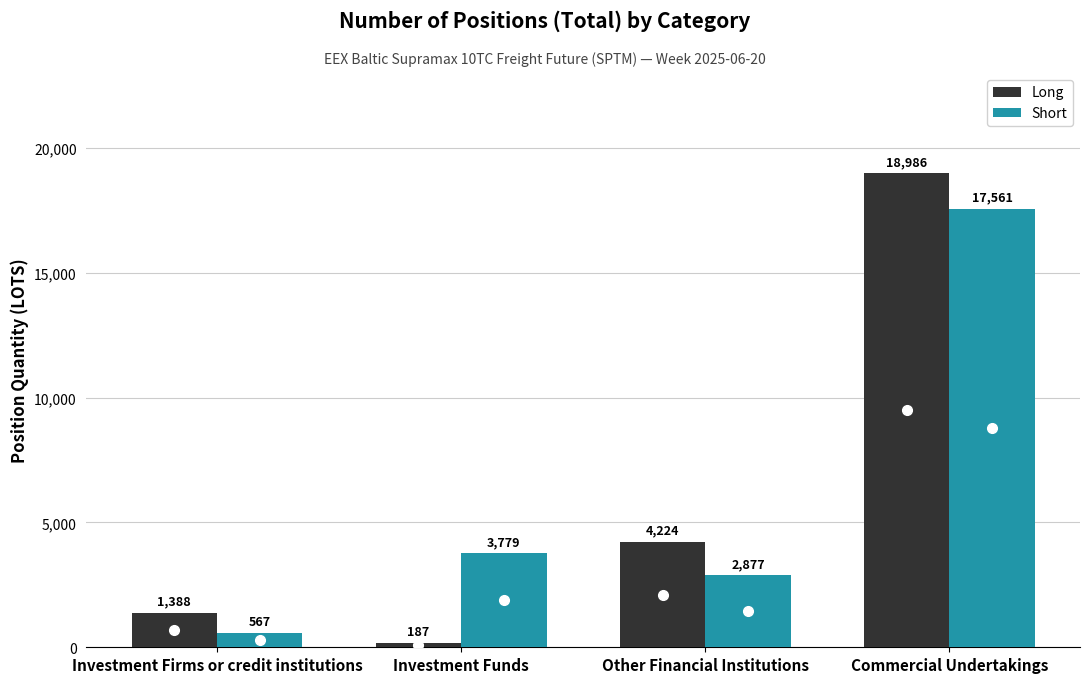

Between Investment Funds and Other Financial Institutions, which series saw the biggest shift?

Long